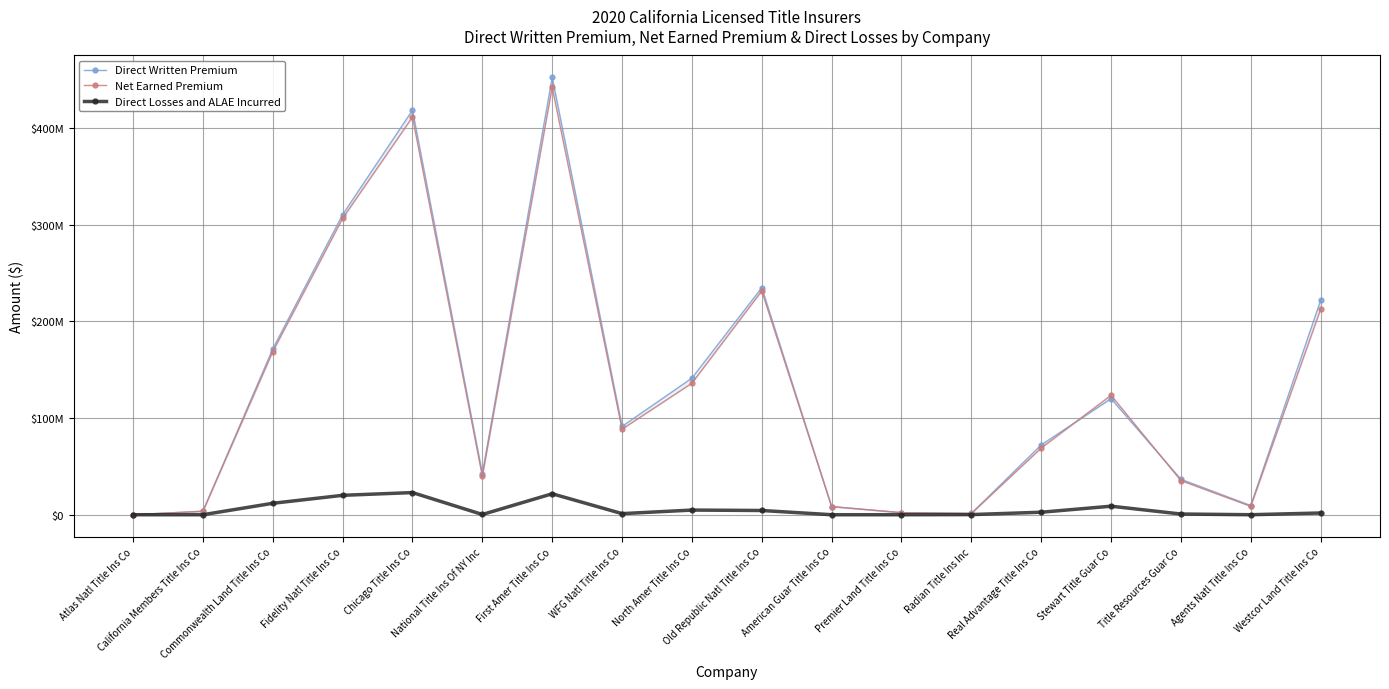

The Net Earned Premium series shows 34791142 at WFG Natl Title Ins Co. True or false?

False